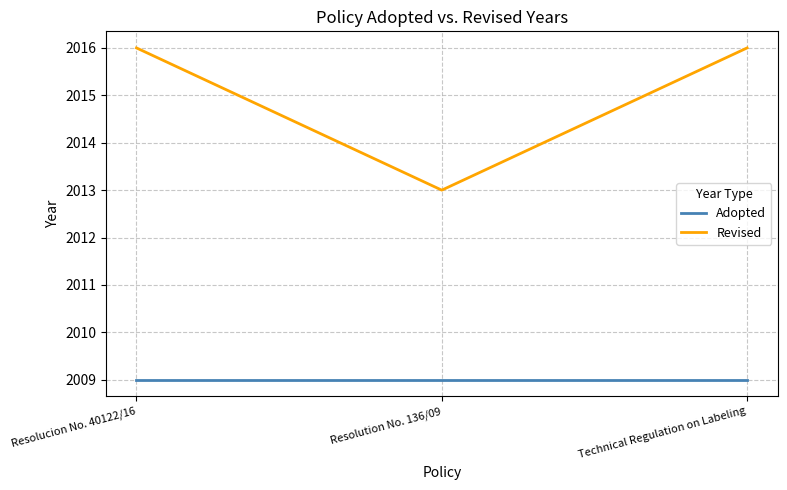

What position from the right is Technical Regulation on Labeling?

1